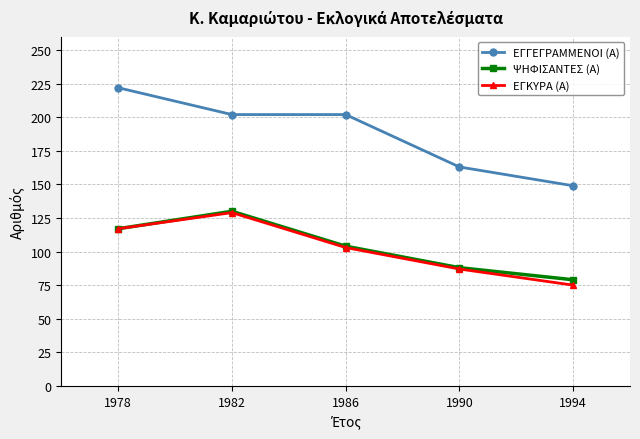

Which label corresponds to the largest value in the chart?

1978